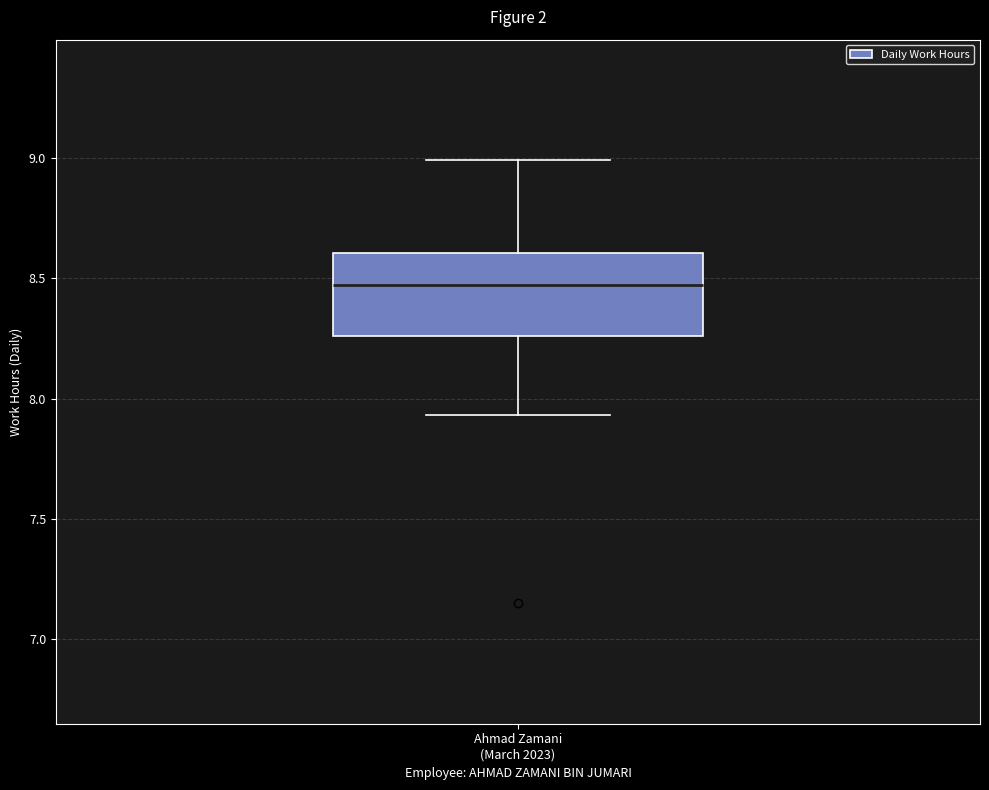

Read this box plot against the y-axis: the position of the median line, the range covered by the box, and the ends of both whiskers. The values are not printed on the chart, so give them approximately, as read against the axis.

median 8.45, box 8.25 to 8.60, whiskers 7.95 to 9.00